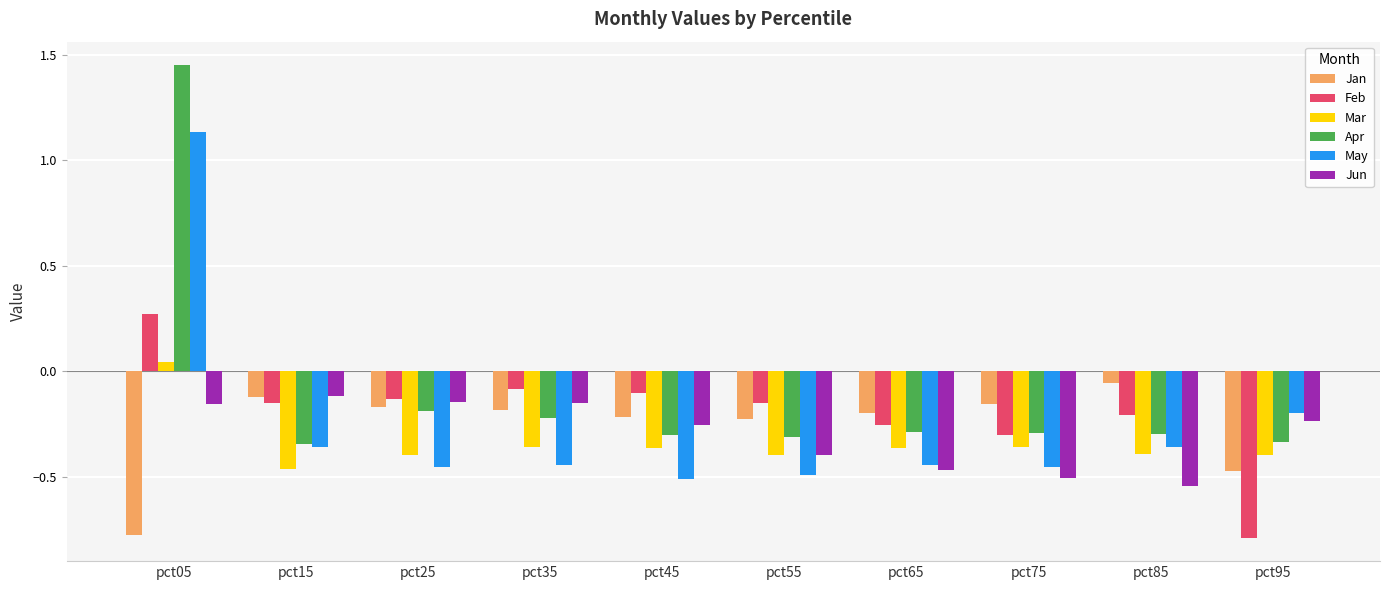

Between pct35 and pct65, which series saw the biggest shift?

Jun